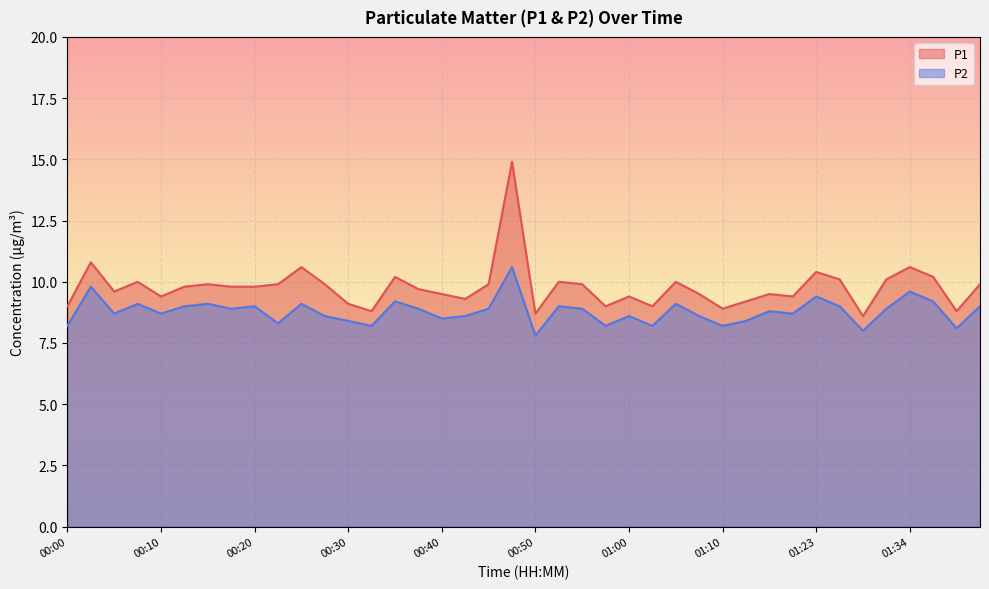

Which series has the largest total across all categories?

P1